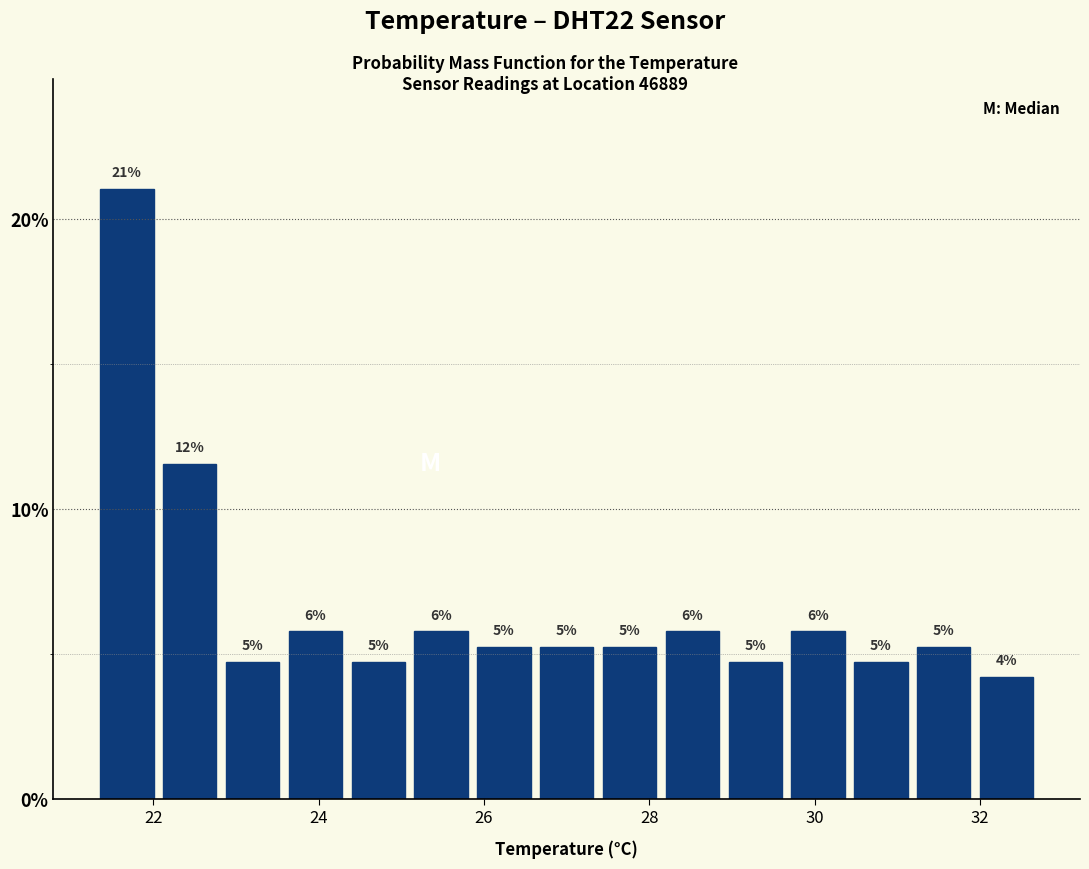

Read against the x-axis, roughly where is the centre of the tallest bar?

21.6